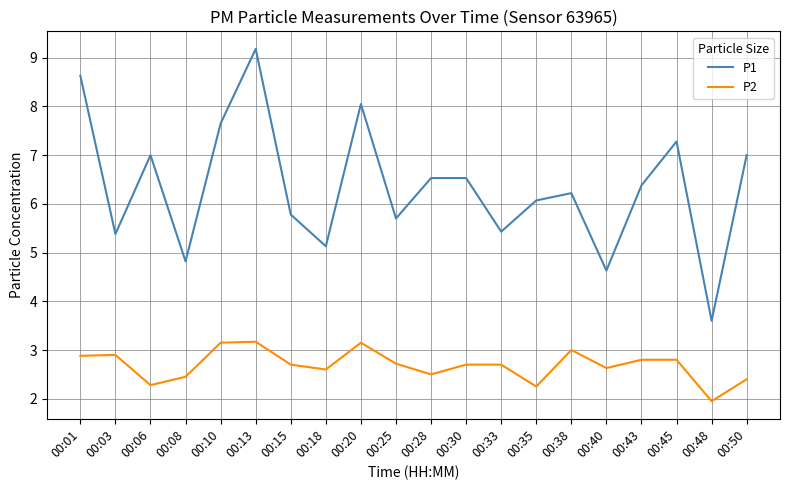

Is the value of P1 at 00:48 greater than the value of P2 at 00:01?

Yes